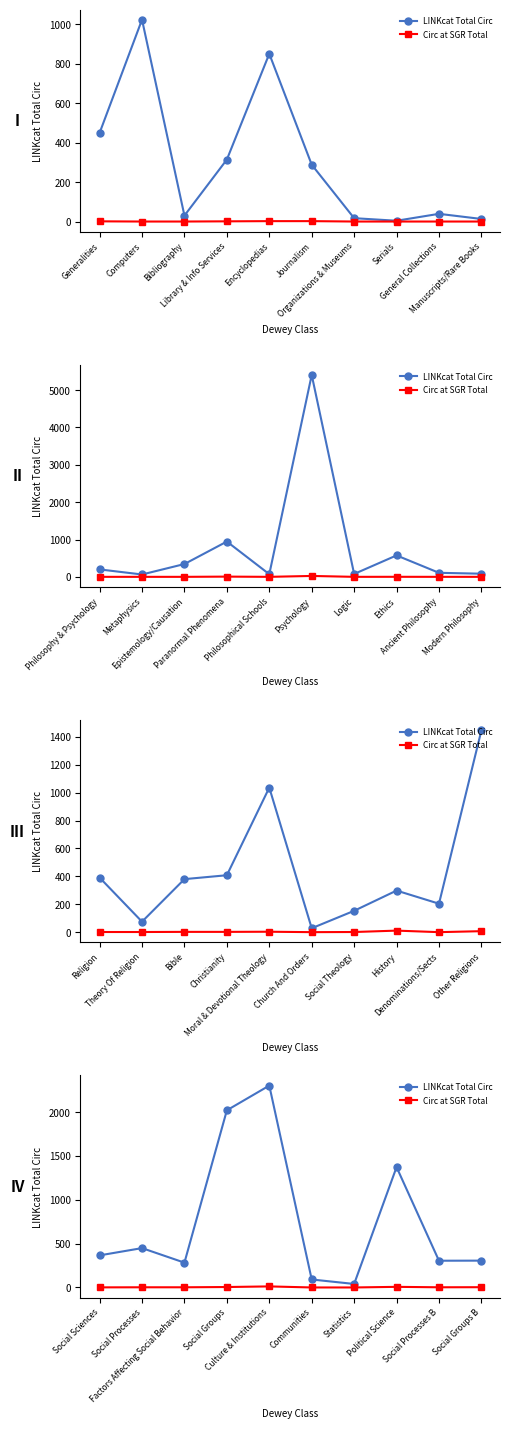

True or false: Circ at SGR Total and LINKcat Total Circ cross at least once.

False